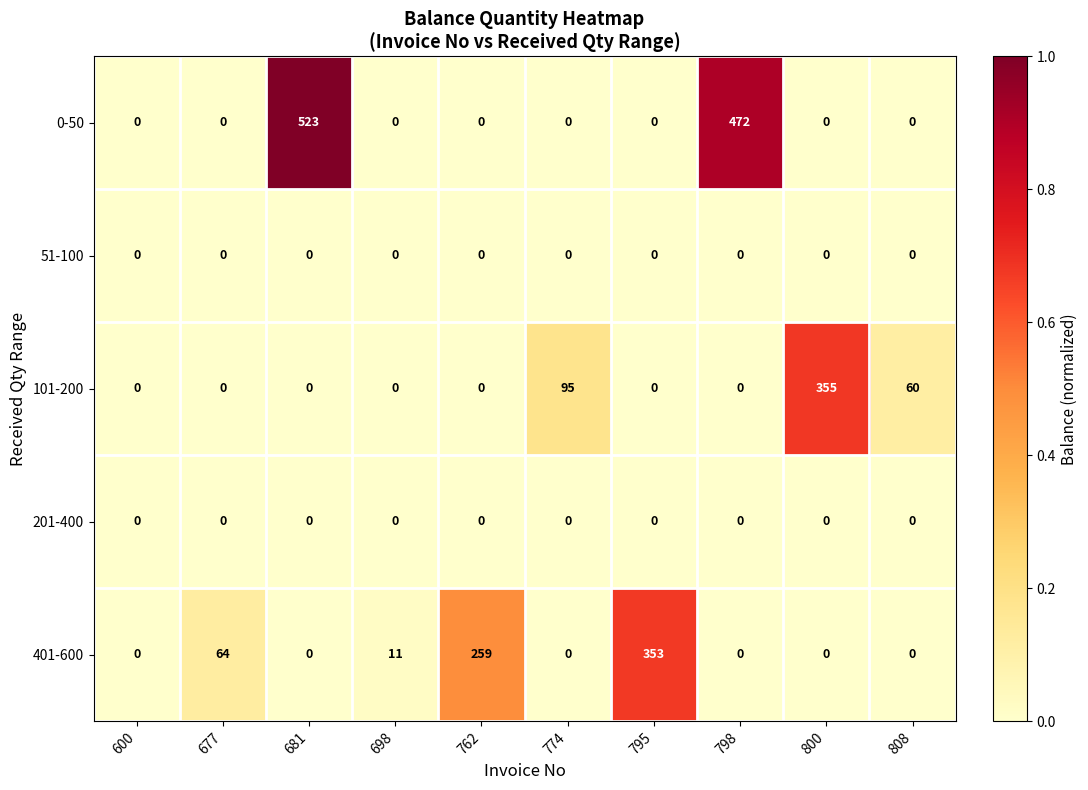

At how many categories does at least one series exceed 306?

4